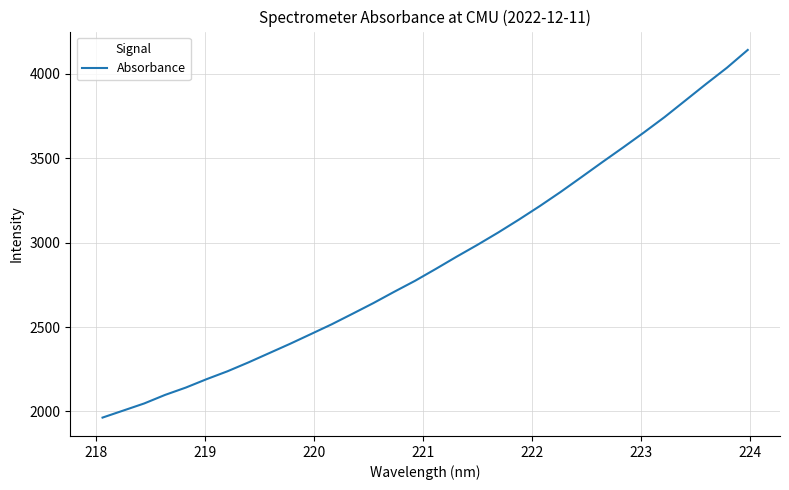

What is the smallest value displayed?

1963.6